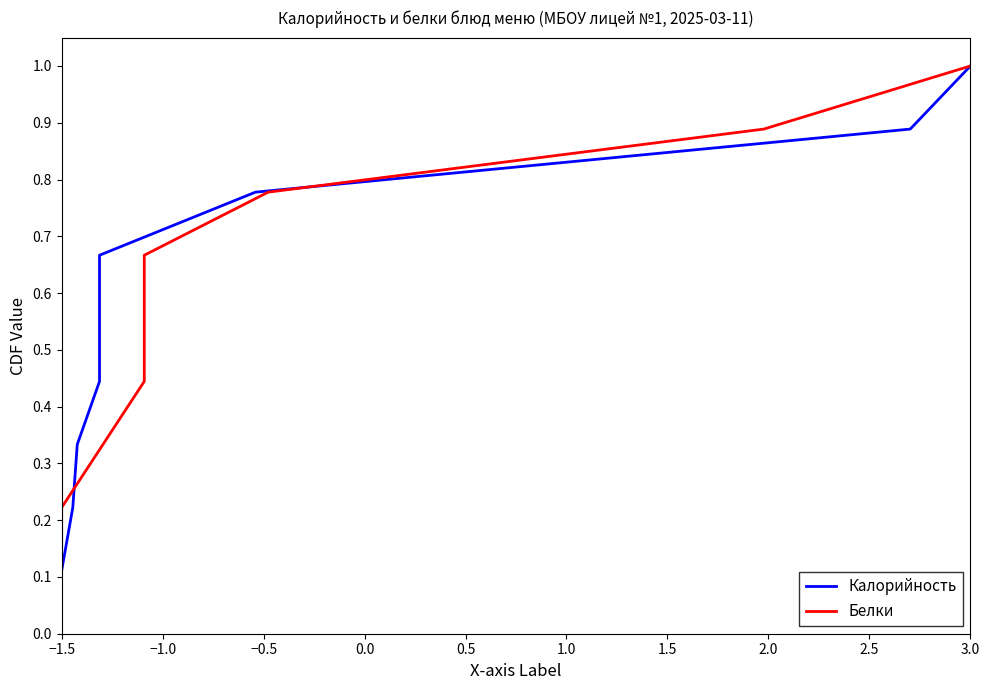

What is the difference between the maximum and minimum values in the Калорийность series?

0.9